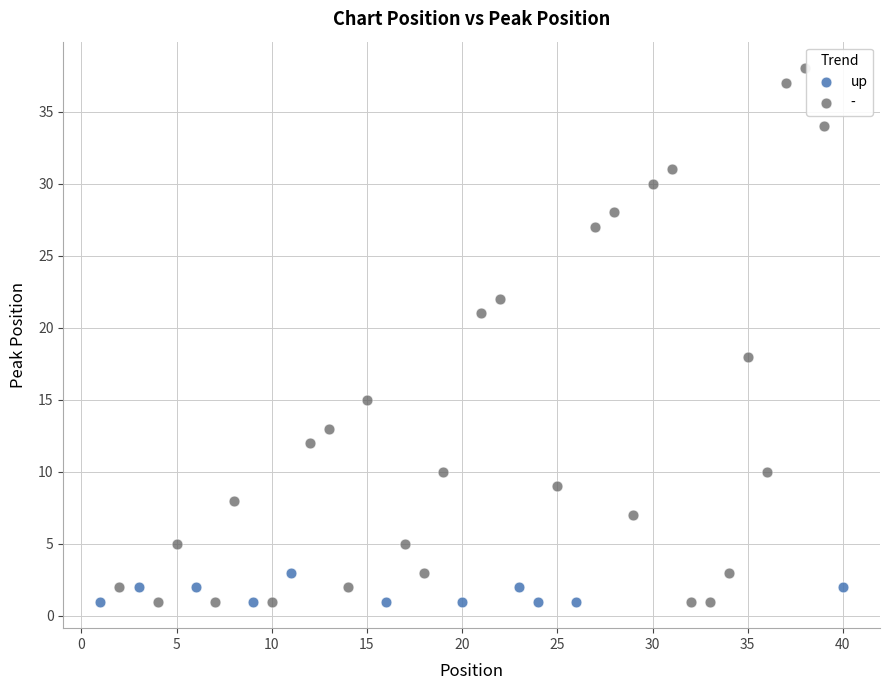

Which series has the widest spread of Y values?

-